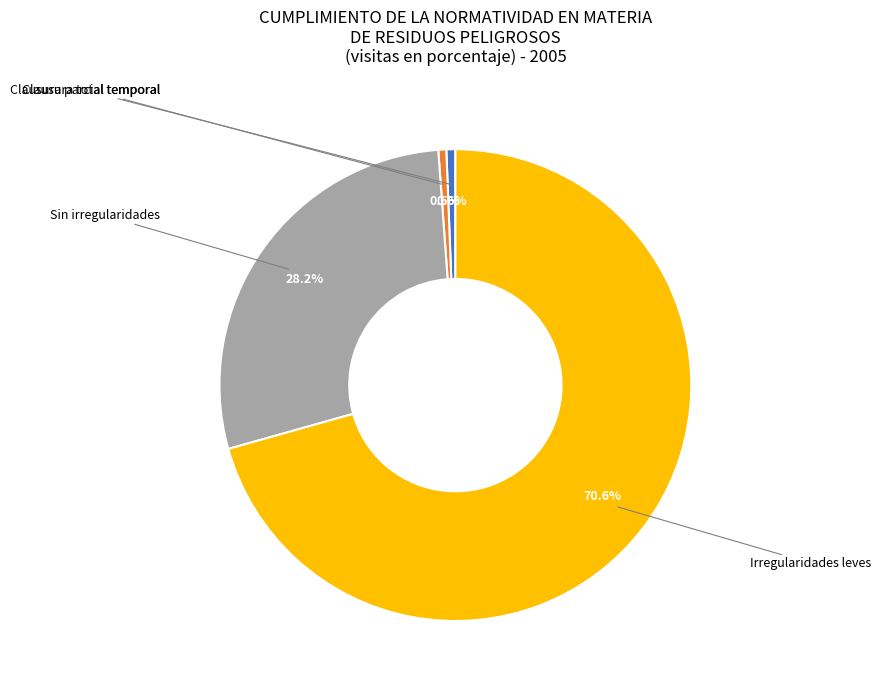

Is there a majority slice in this chart?

Yes